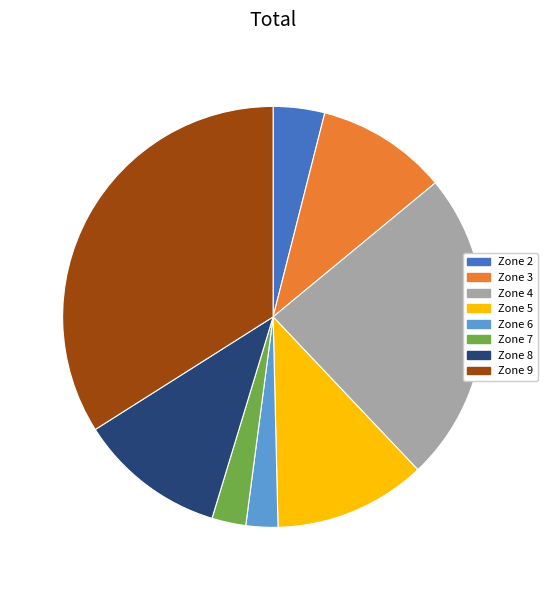

What is the ratio of the value at Zone 4 to the value at Zone 7?

9.2